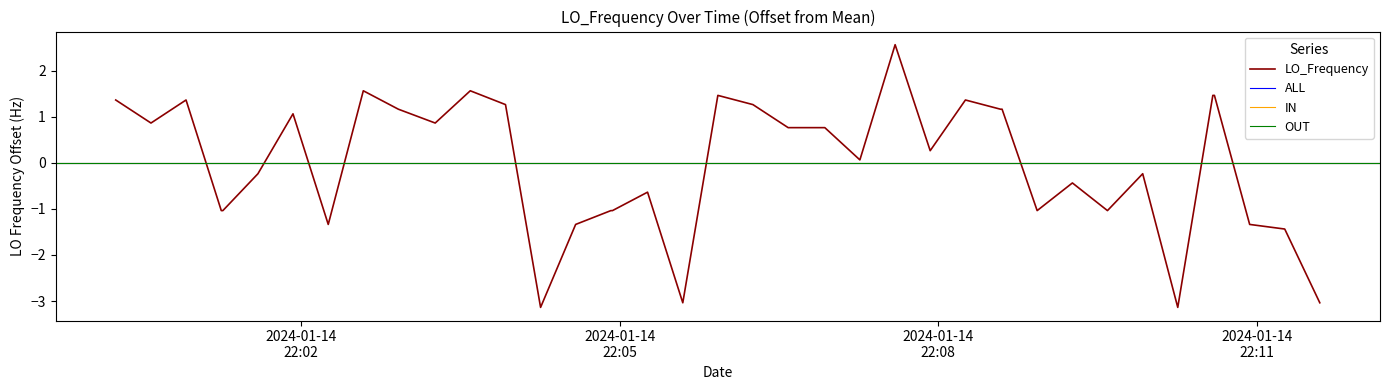

The chart shows a value of 0.6 at 2024-01-14
22:05. True or false?

False